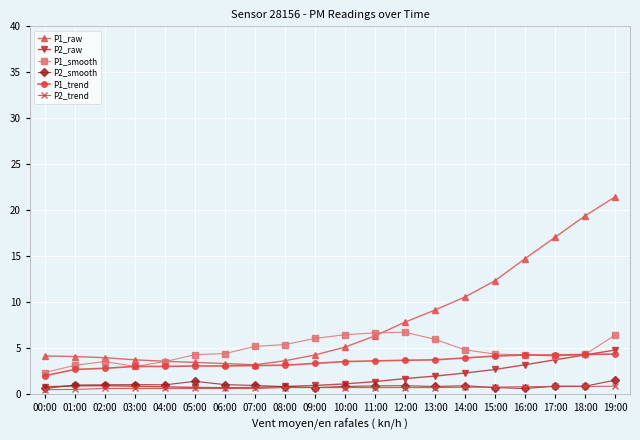

Is the value of P2_smooth at 06:00 greater than the value of P1_trend at 18:00?

No